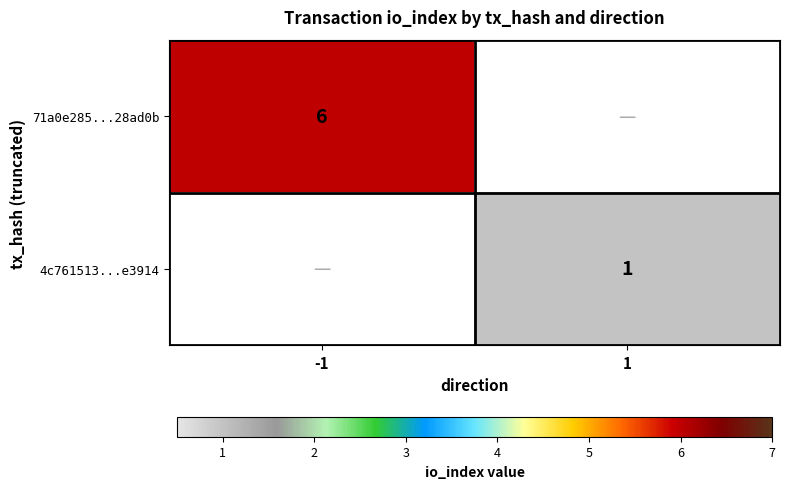

Count the number of categories in the chart.

2